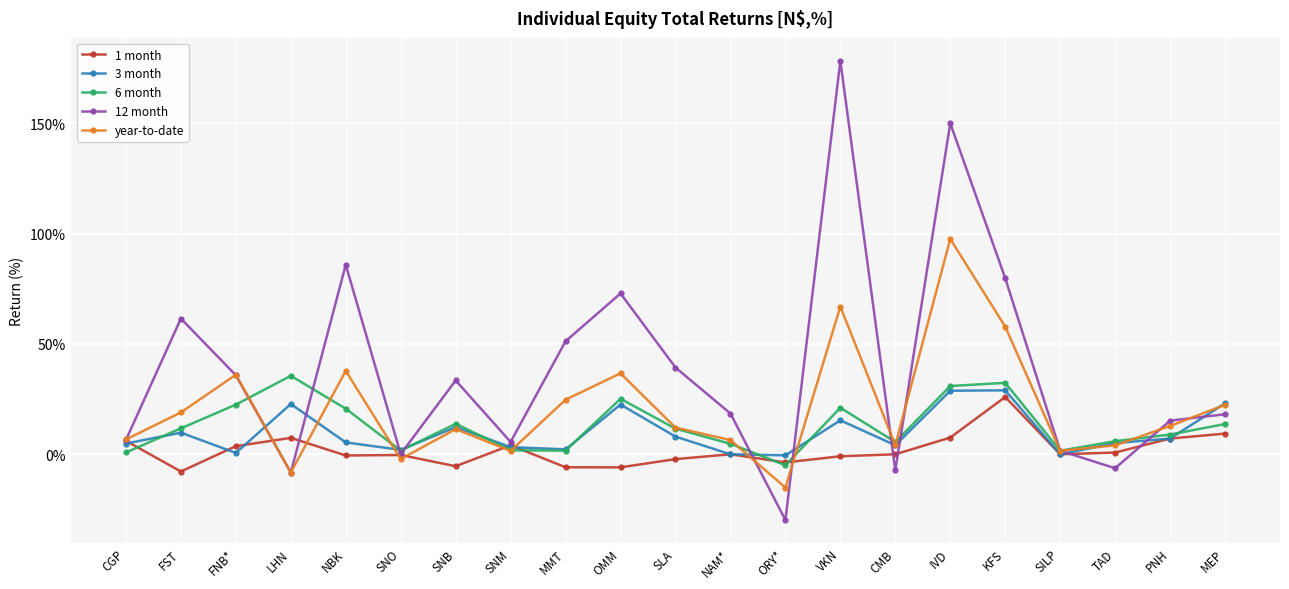

What is the average value of the year-to-date series?

20.7